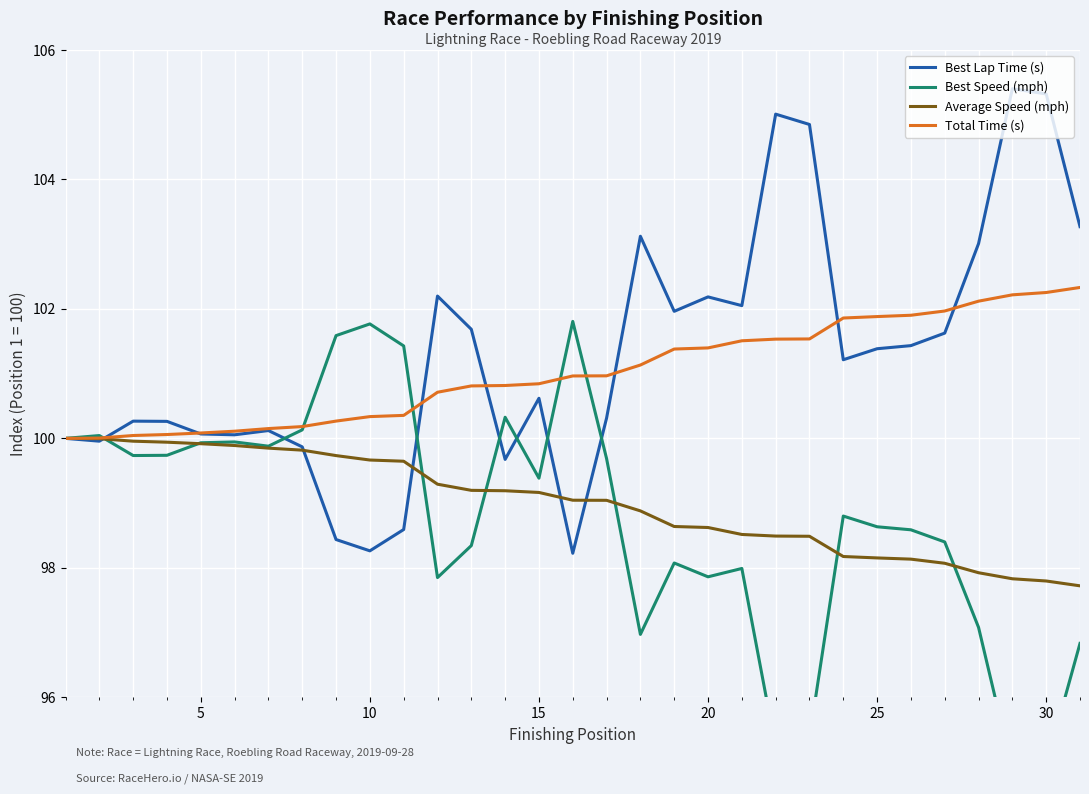

Is it true that Best Lap Time (s) equals 98.3 at 10?

True